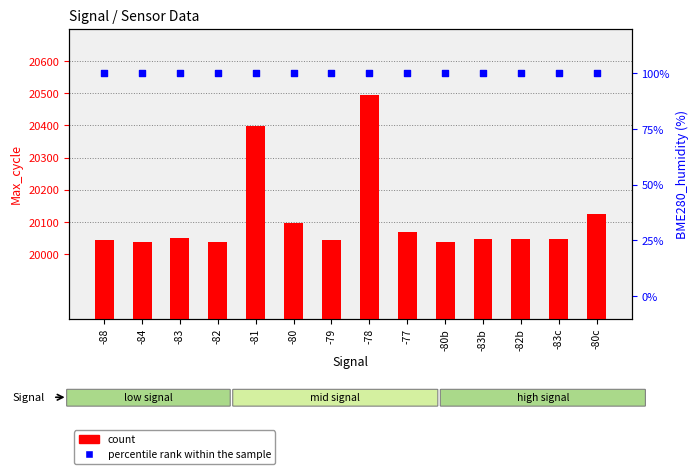

Which series reaches the maximum Y coordinate?

count